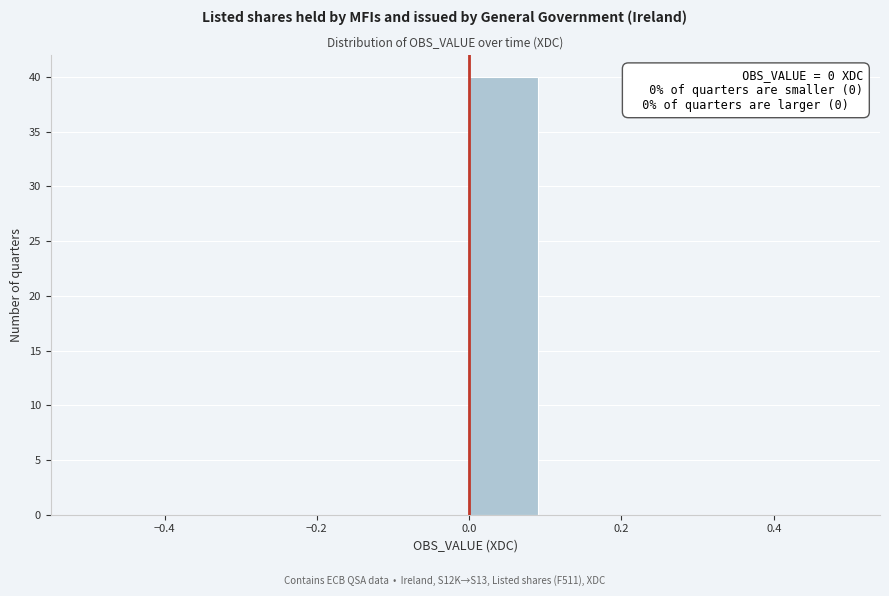

Over which range of the x-axis is the bar tallest?

0.0 to 0.1